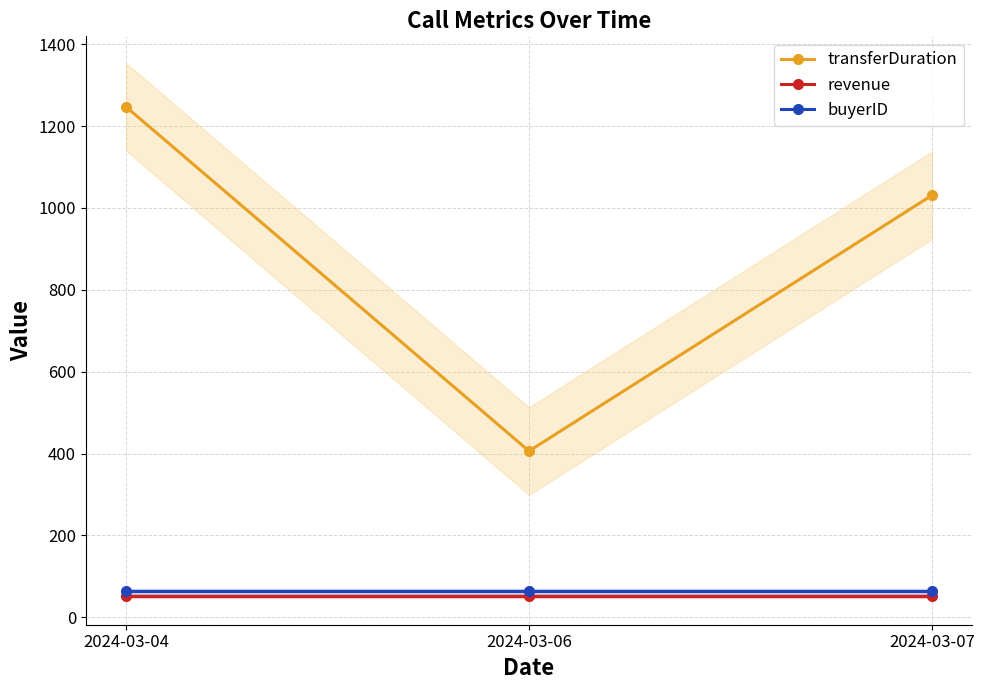

The buyerID series shows 63.0 at 2024-03-07. True or false?

True